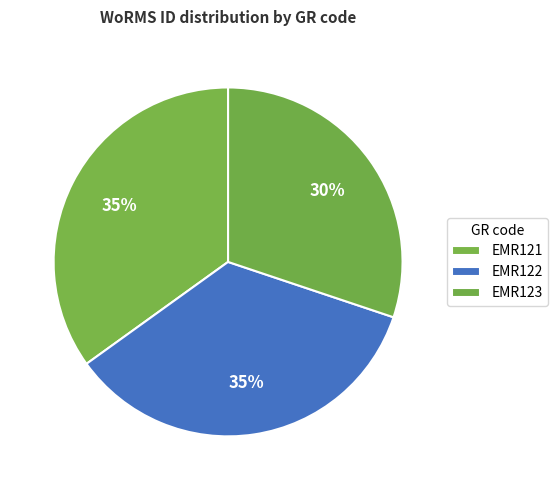

To the nearest percent, what percentage of the pie is EMR121?

35%